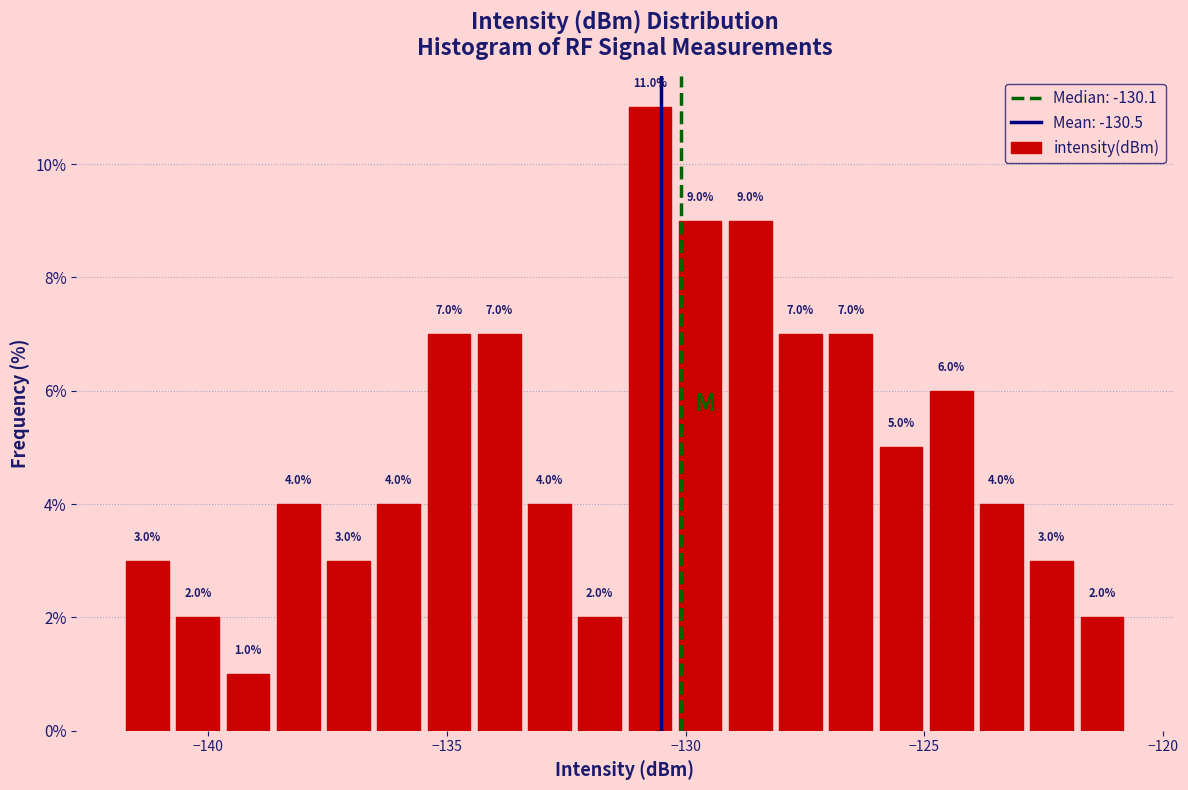

Read against the x-axis, roughly where is the centre of the tallest bar?

-130.5